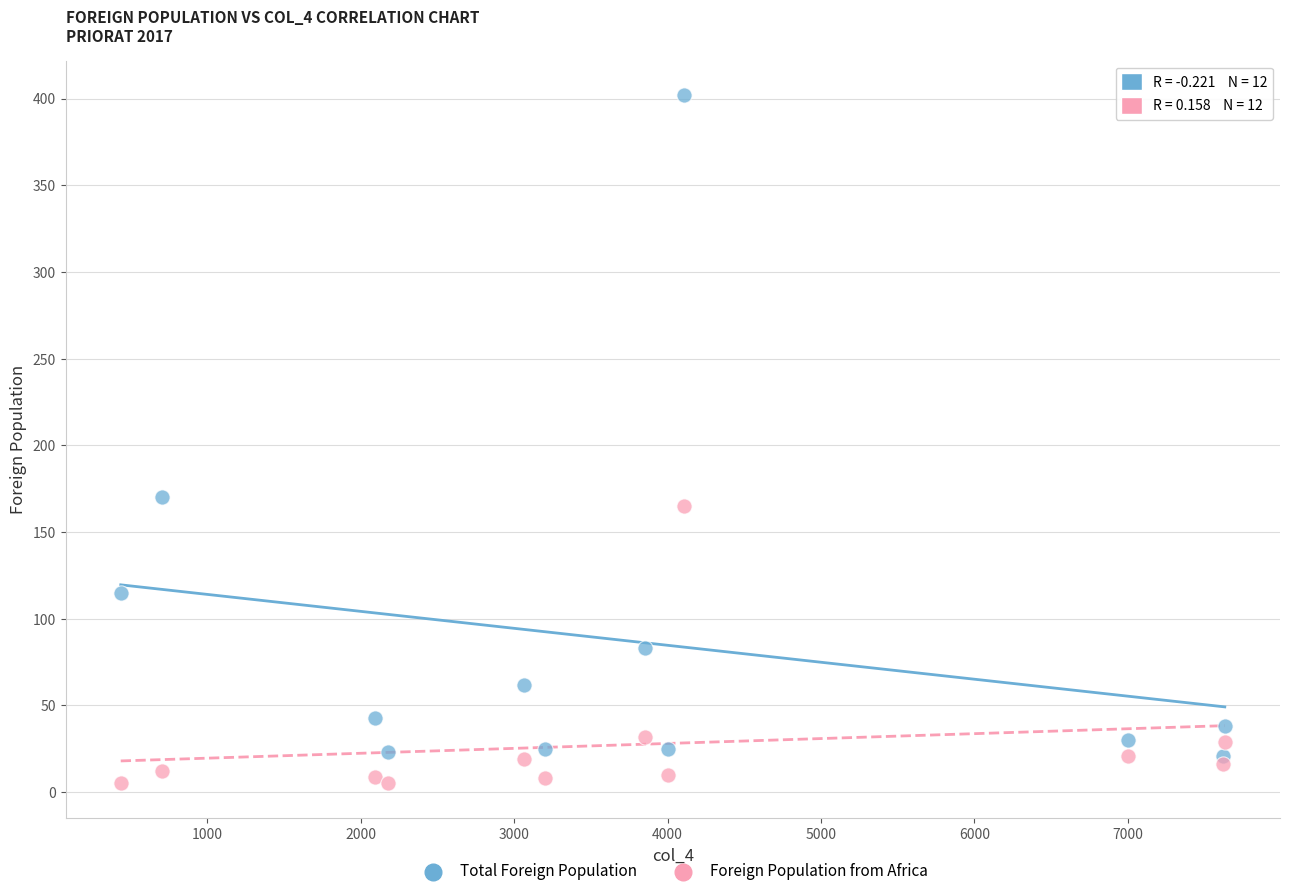

Which series reaches the maximum Y coordinate?

Total Foreign Population